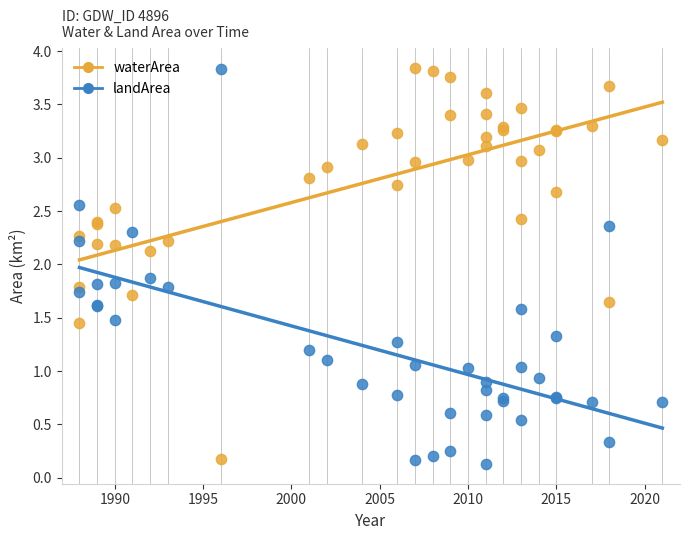

What are all the series names shown in the legend?

waterArea, landArea